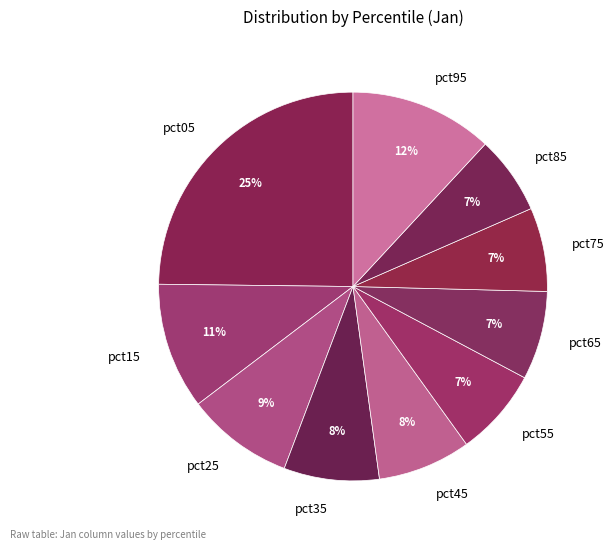

What is the largest slice in the pie chart?

pct05